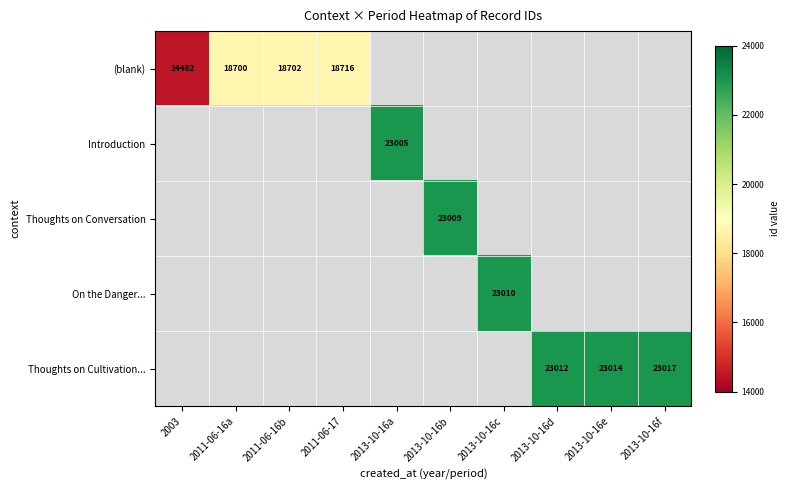

True or false: (blank) has a value of 18702 at 2011-06-16b.

True